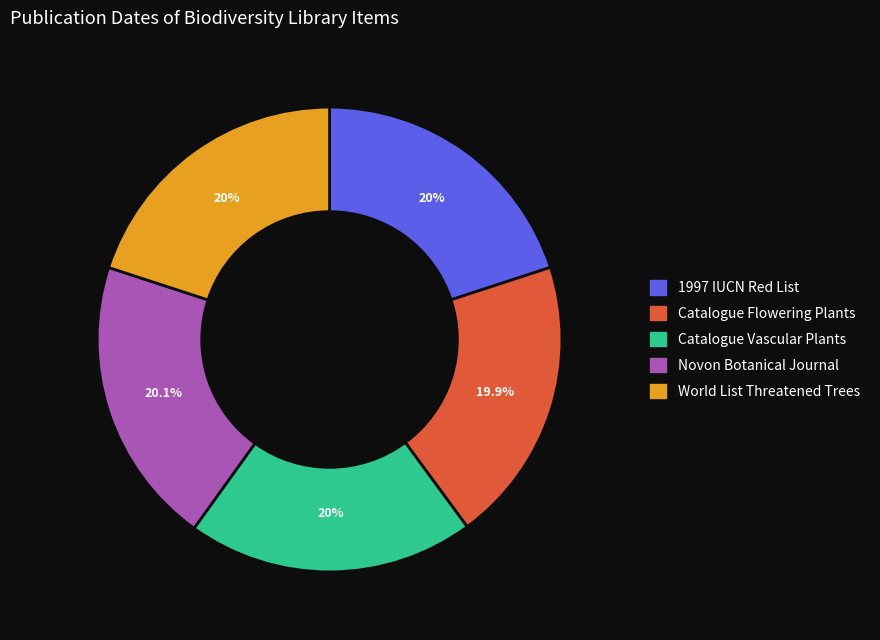

Is there a majority slice in this chart?

No